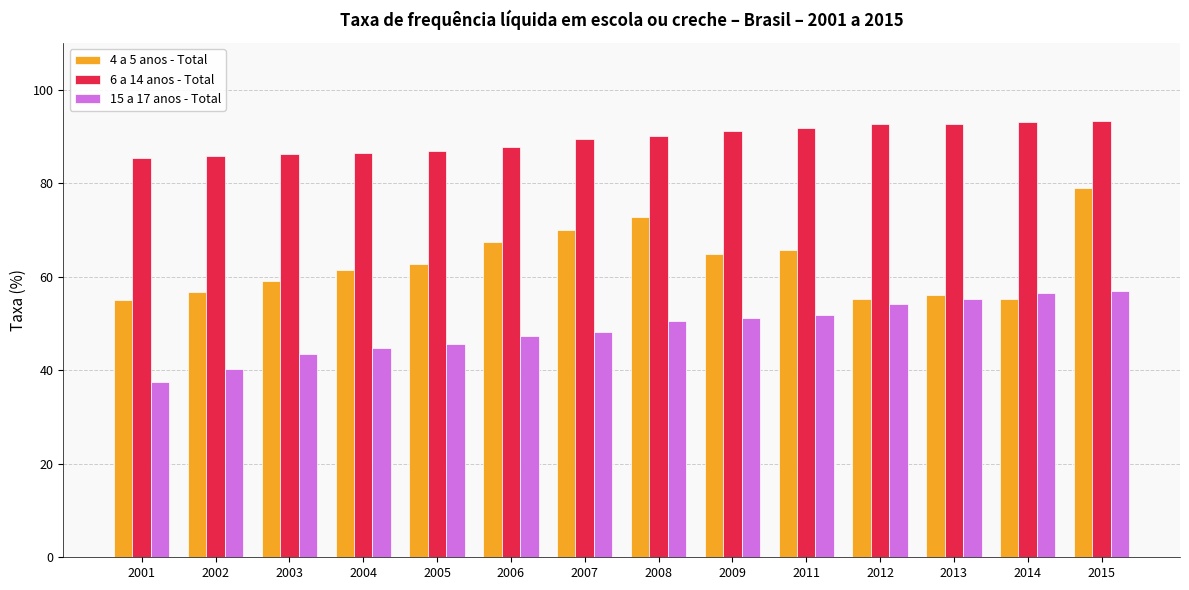

What is the approximate value of 15 a 17 anos - Total at 2002?

40.3